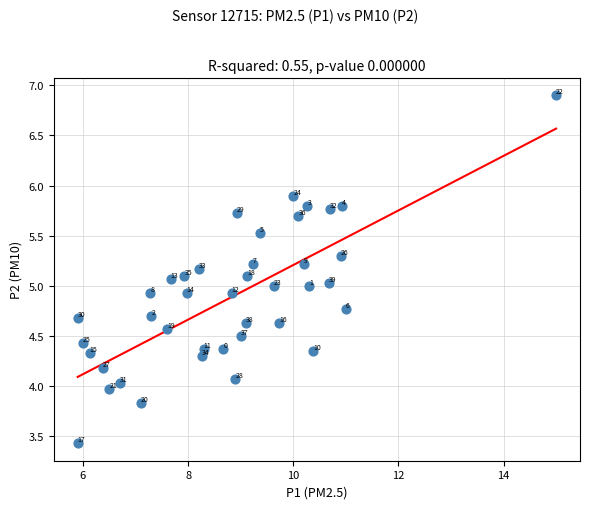

What Y value in the scatter plot is closest to 5?

5.0